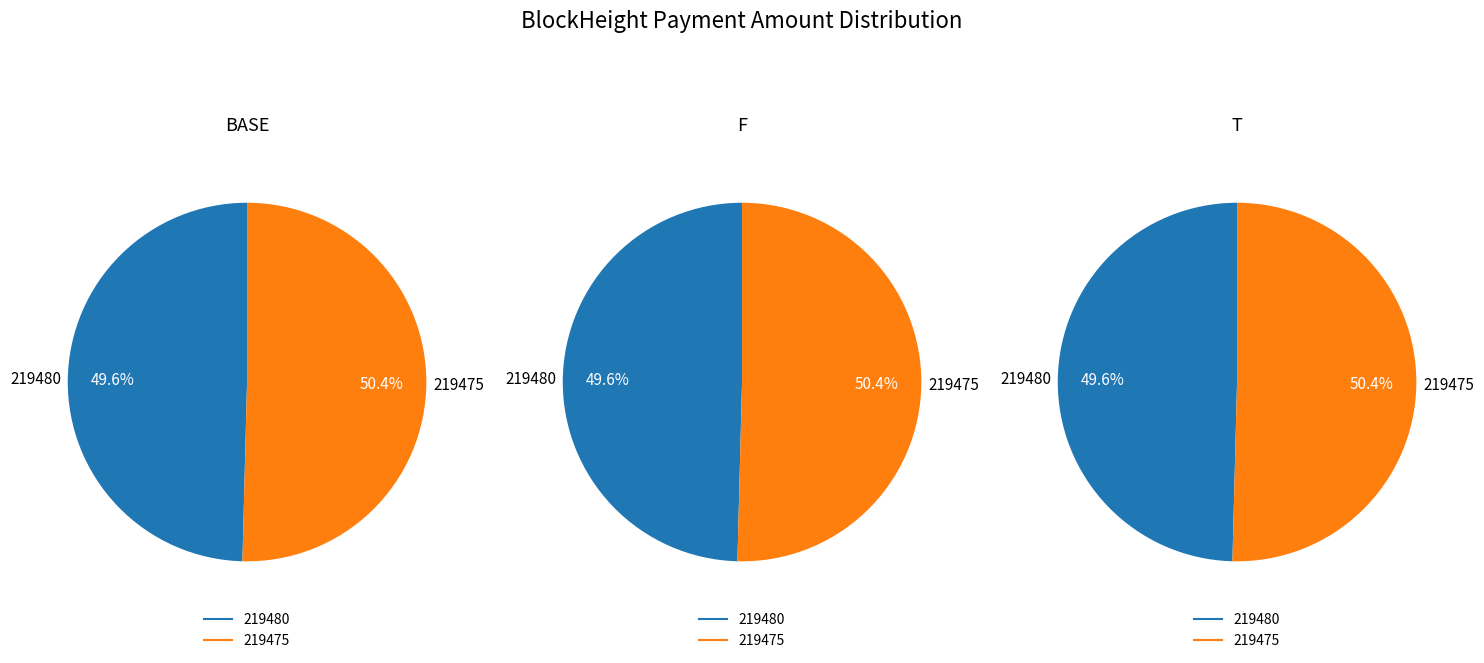

What is the change in value from 219480 to 219475?

+1